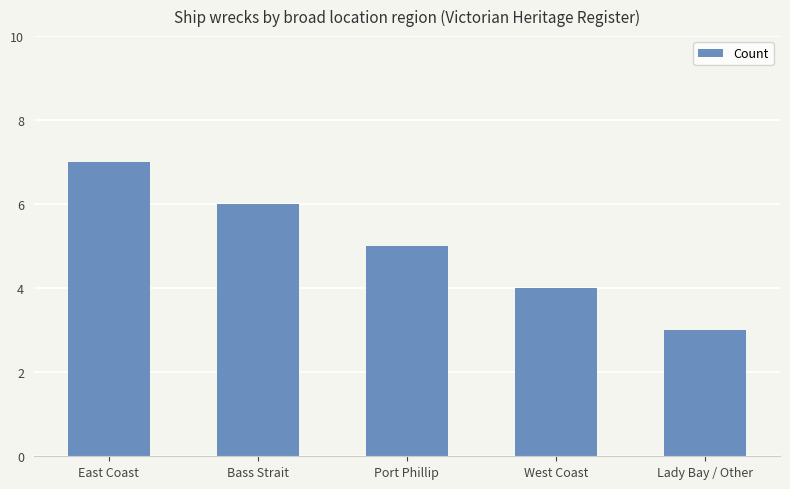

Count the values in the range 4 to 6.

3